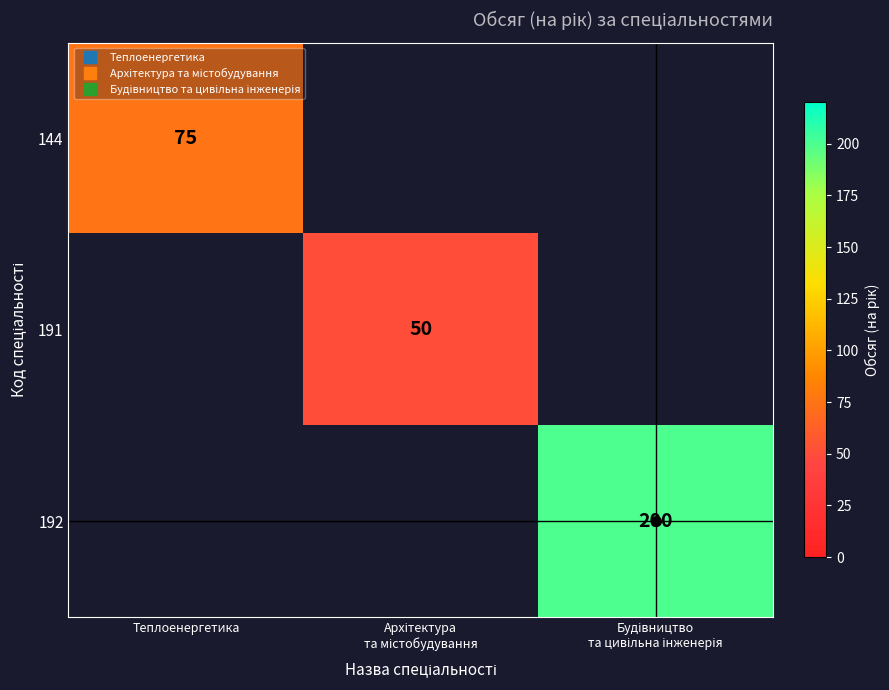

List the labels in order of 144 value, smallest first.

Теплоенергетика, Архітектура та містобудування, Будівництво та цивільна інженерія